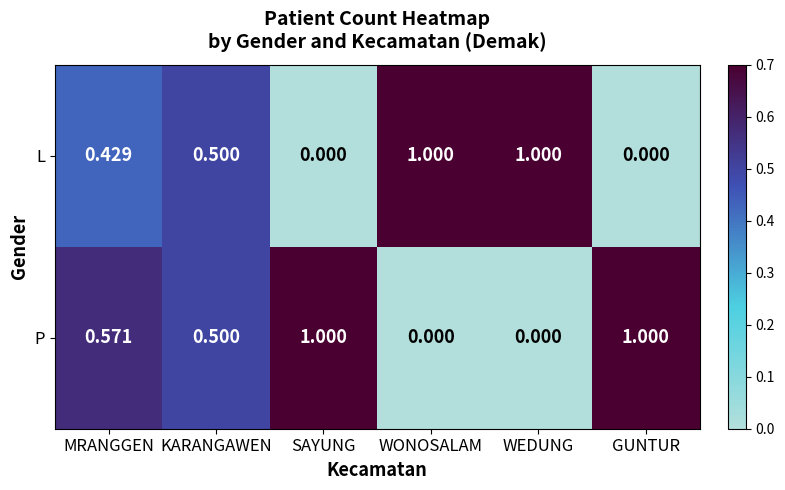

How many series are shown in this chart?

2